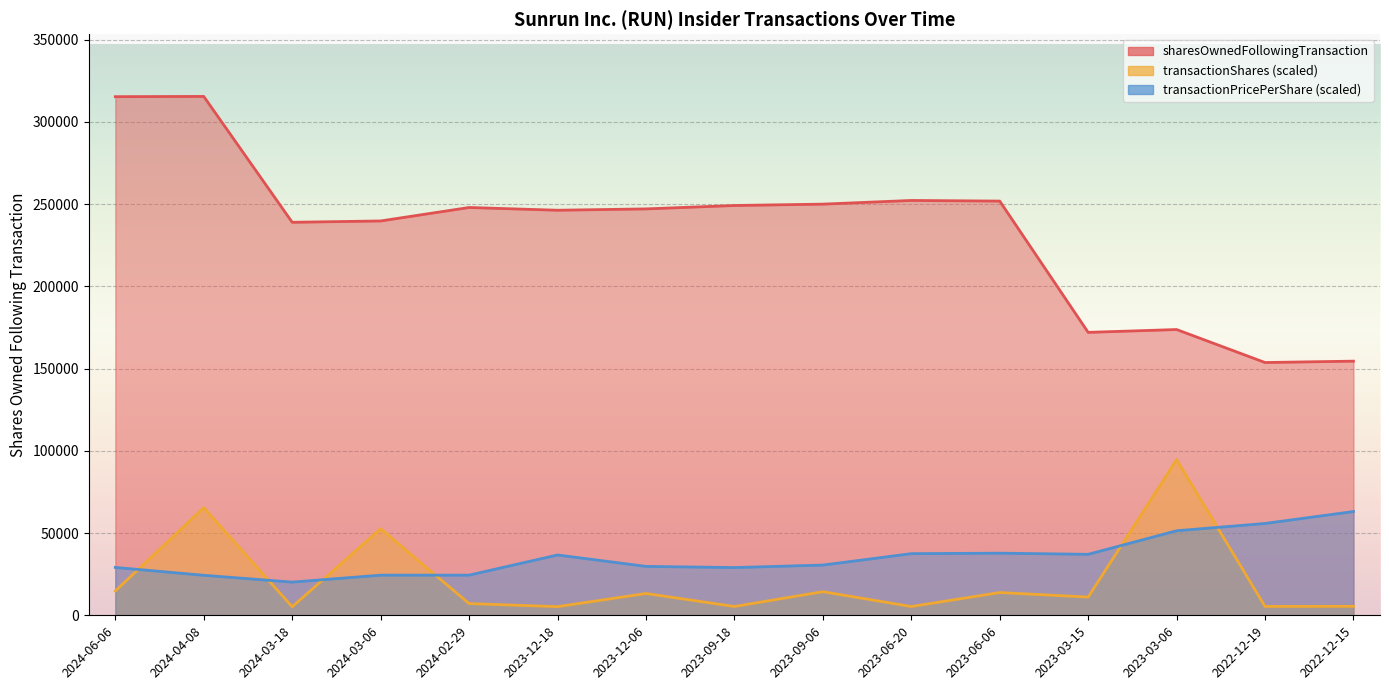

Where is transactionShares nearest to the value 49901?

2024-03-06